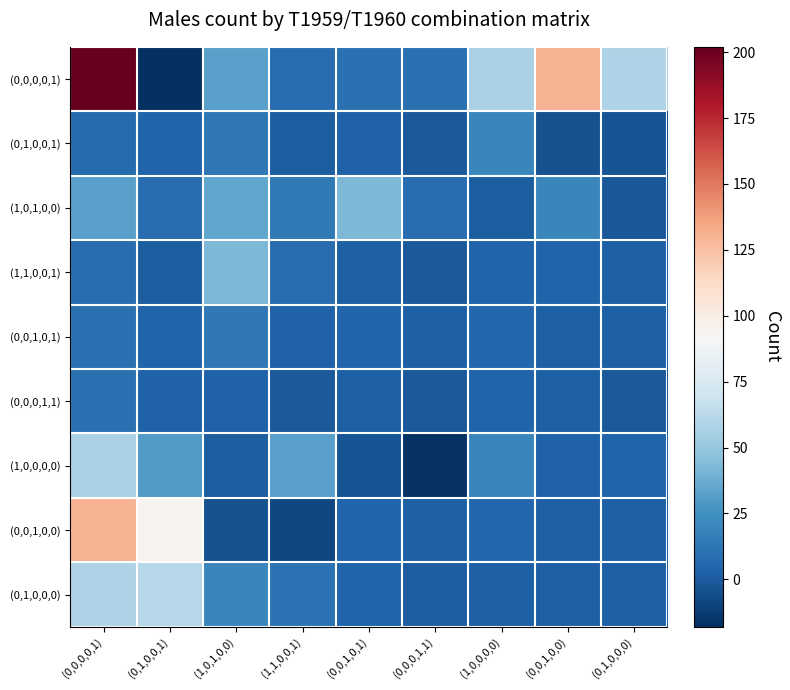

Reading left to right, what are all the values shown in this chart?

(0,0,0,0,1): (0,0,0,0,1)=202	(0,1,0,0,1)=-18	(1,0,1,0,0)=32	(1,1,0,0,1)=8	(0,0,1,0,1)=10	(0,0,0,1,1)=10	(1,0,0,0,0)=56	(0,0,1,0,0)=130	(0,1,0,0,0)=58
(0,1,0,0,1): (0,0,0,0,1)=7	(0,1,0,0,1)=4	(1,0,1,0,0)=13	(1,1,0,0,1)=1	(0,0,1,0,1)=3	(0,0,0,1,1)=0	(1,0,0,0,0)=20	(0,0,1,0,0)=-4	(0,1,0,0,0)=-3
(1,0,1,0,0): (0,0,0,0,1)=32	(0,1,0,0,1)=8	(1,0,1,0,0)=35	(1,1,0,0,1)=14	(0,0,1,0,1)=43	(0,0,0,1,1)=8	(1,0,0,0,0)=1	(0,0,1,0,0)=20	(0,1,0,0,0)=-1
(1,1,0,0,1): (0,0,0,0,1)=8	(0,1,0,0,1)=1	(1,0,1,0,0)=43	(1,1,0,0,1)=8	(0,0,1,0,1)=2	(0,0,0,1,1)=0	(1,0,0,0,0)=4	(0,0,1,0,0)=4	(0,1,0,0,0)=2
(0,0,1,0,1): (0,0,0,0,1)=10	(0,1,0,0,1)=4	(1,0,1,0,0)=13	(1,1,0,0,1)=3	(0,0,1,0,1)=5	(0,0,0,1,1)=2	(1,0,0,0,0)=6	(0,0,1,0,0)=2	(0,1,0,0,0)=2
(0,0,0,1,1): (0,0,0,0,1)=10	(0,1,0,0,1)=3	(1,0,1,0,0)=3	(1,1,0,0,1)=0	(0,0,1,0,1)=2	(0,0,0,1,1)=0	(1,0,0,0,0)=4	(0,0,1,0,0)=2	(0,1,0,0,0)=0
(1,0,0,0,0): (0,0,0,0,1)=56	(0,1,0,0,1)=30	(1,0,1,0,0)=1	(1,1,0,0,1)=32	(0,0,1,0,1)=-3	(0,0,0,1,1)=-17	(1,0,0,0,0)=20	(0,0,1,0,0)=3	(0,1,0,0,0)=4
(0,0,1,0,0): (0,0,0,0,1)=130	(0,1,0,0,1)=95	(1,0,1,0,0)=-4	(1,1,0,0,1)=-8	(0,0,1,0,1)=5	(0,0,0,1,1)=2	(1,0,0,0,0)=6	(0,0,1,0,0)=2	(0,1,0,0,0)=2
(0,1,0,0,0): (0,0,0,0,1)=58	(0,1,0,0,1)=61	(1,0,1,0,0)=20	(1,1,0,0,1)=11	(0,0,1,0,1)=4	(0,0,0,1,1)=1	(1,0,0,0,0)=2	(0,0,1,0,0)=2	(0,1,0,0,0)=2